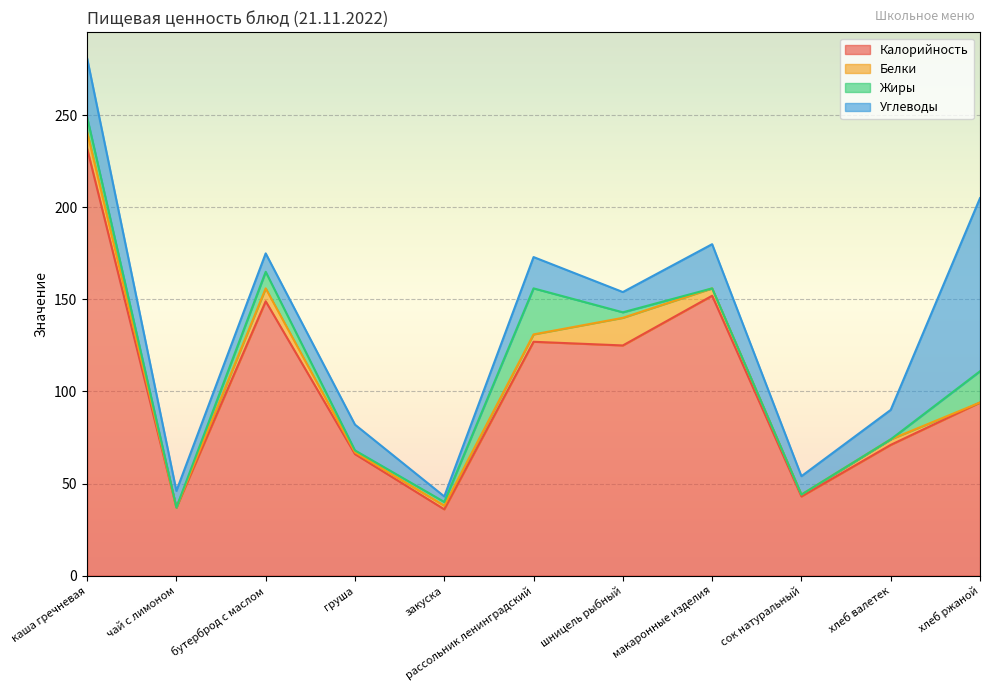

What is the highest value of the Жиры series?

25